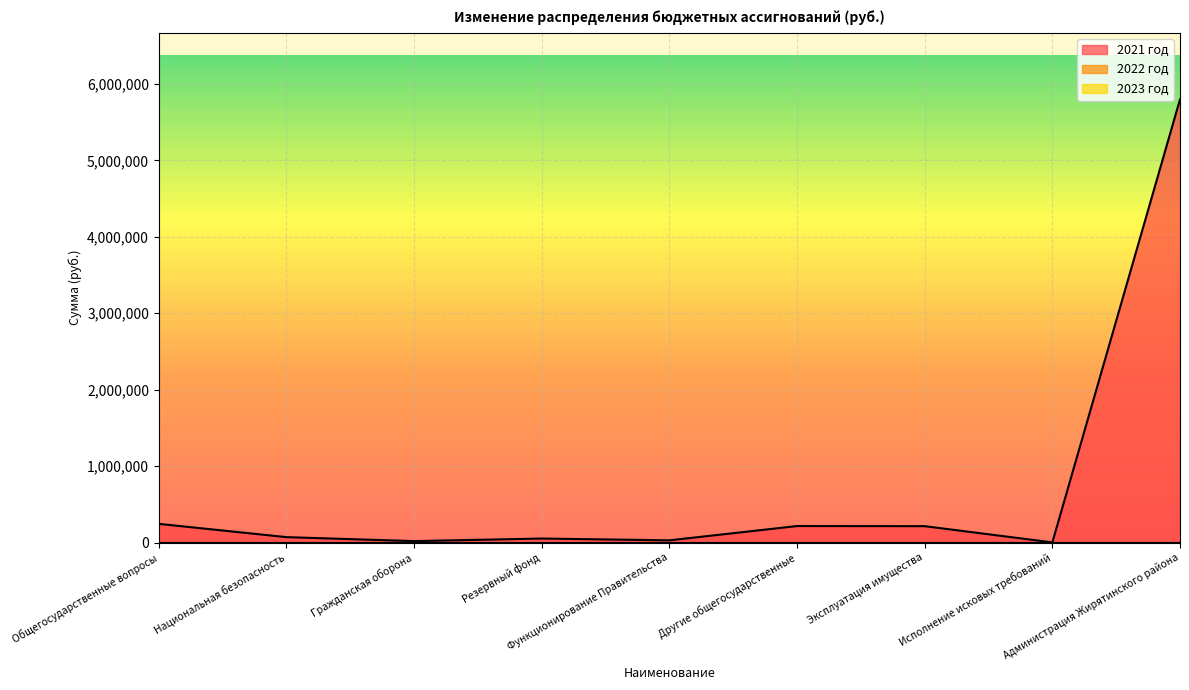

Where is 2021 год nearest to the value 2900391?

Общегосударственные вопросы